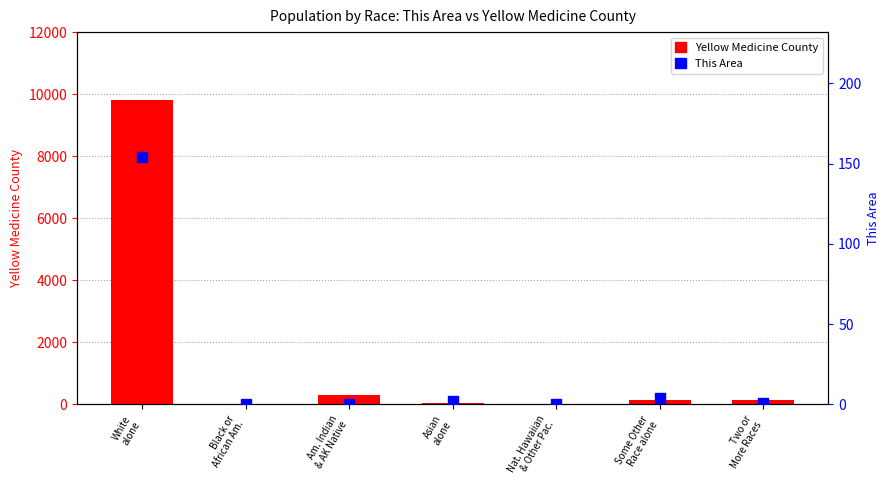

Which series contains the highest Y value?

Yellow Medicine County